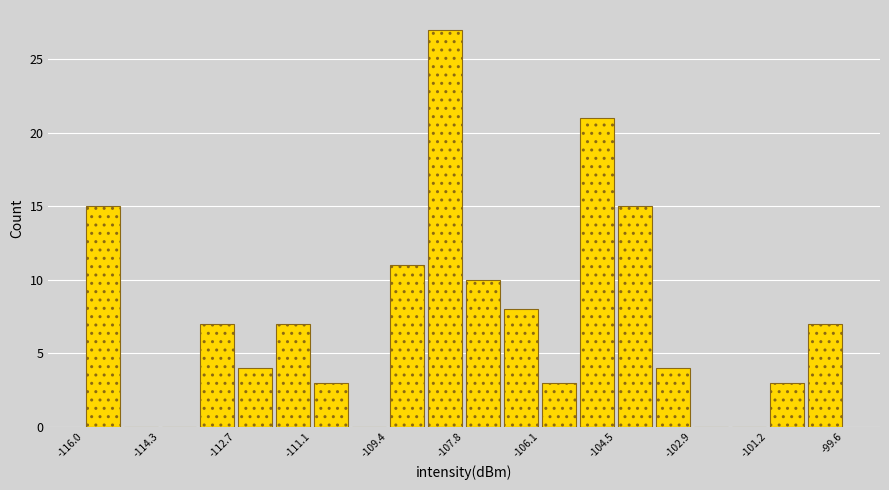

Reading left to right, list every bar in this chart as the range it spans on the x-axis followed by its height. Neither the bar edges nor the heights are printed on the chart, so give them approximately, as read against the axes.

-116.0 to -115.2: 15
-115.2 to -114.4: 0
-114.4 to -113.6: 0
-113.6 to -112.8: 7
-112.8 to -111.8: 4
-111.8 to -111.0: 7
-111.0 to -110.2: 3
-110.2 to -109.4: 0
-109.4 to -108.6: 11
-108.6 to -107.8: 27
-107.8 to -107.0: 10
-107.0 to -106.2: 8
-106.2 to -105.4: 3
-105.4 to -104.6: 21
-104.6 to -103.6: 15
-103.6 to -102.8: 4
-102.8 to -102.0: 0
-102.0 to -101.2: 0
-101.2 to -100.4: 3
-100.4 to -99.6: 7